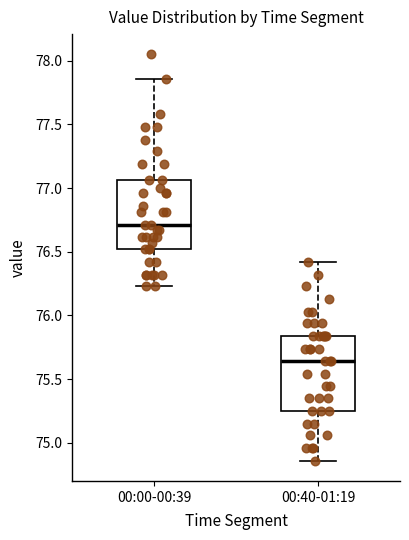

Which box's median line is the highest?

00:00-00:39